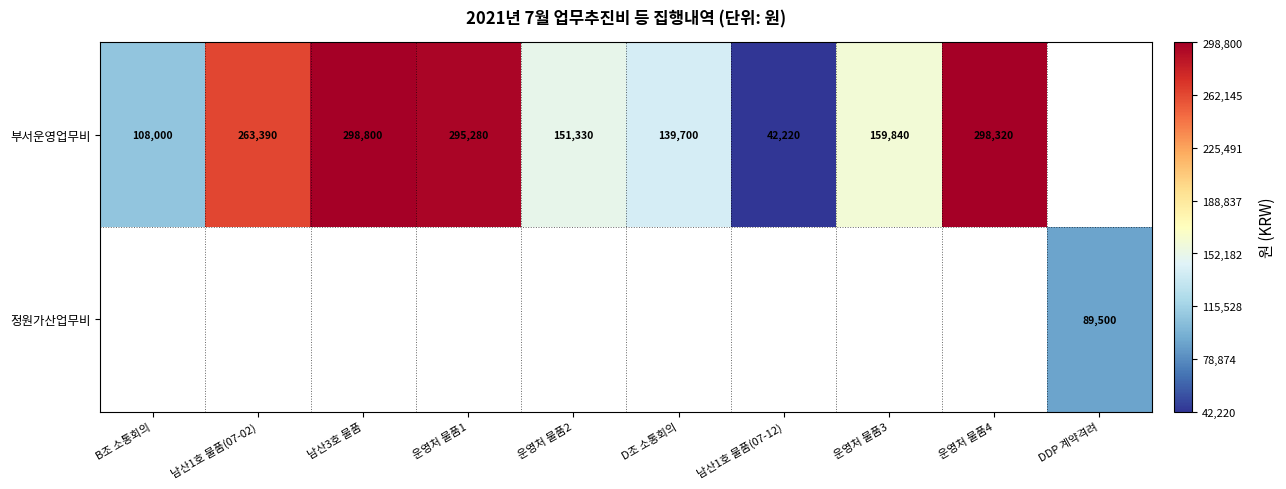

What is the maximum value for 부서운영업무비?

298800.0